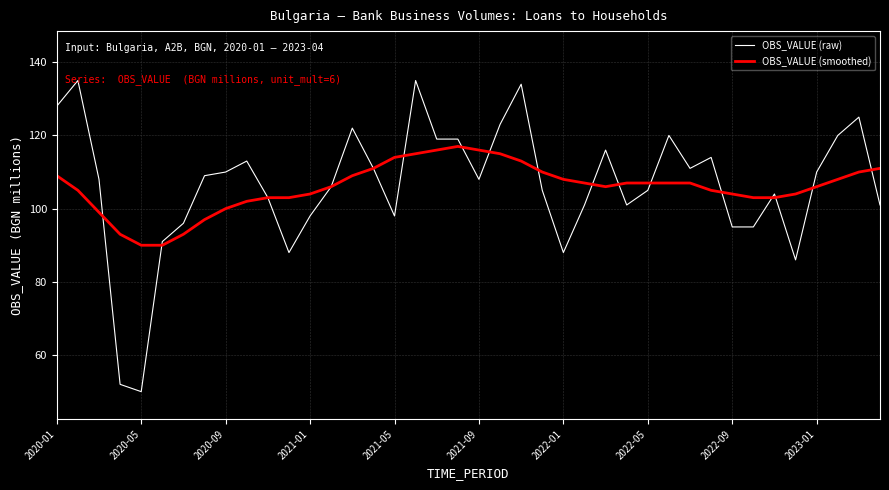

Which series has the largest range (max minus min)?

OBS_VALUE (raw)